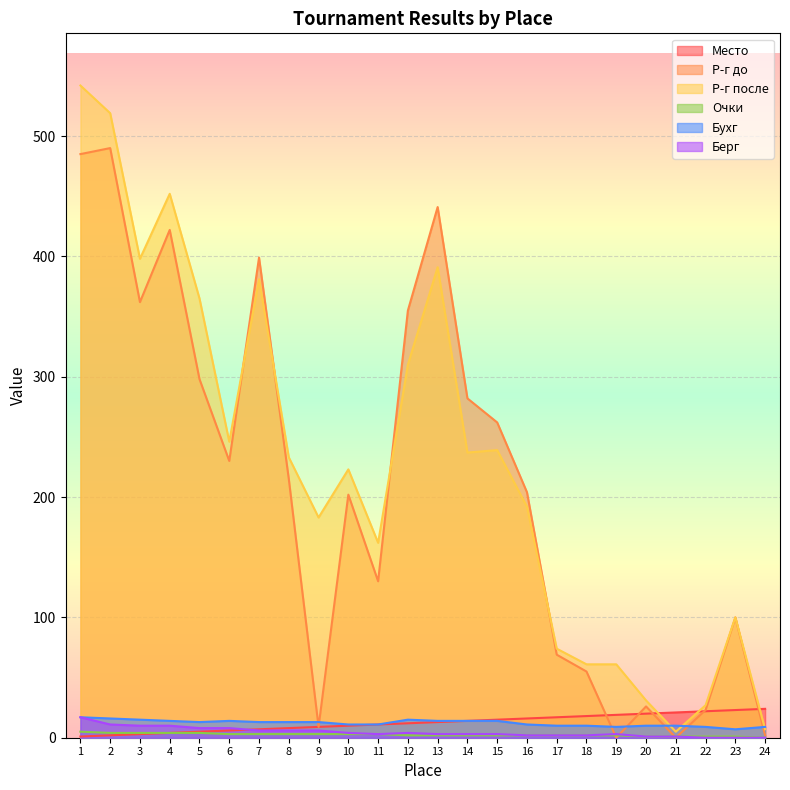

How many interior local peaks does the Бухг series have?

2